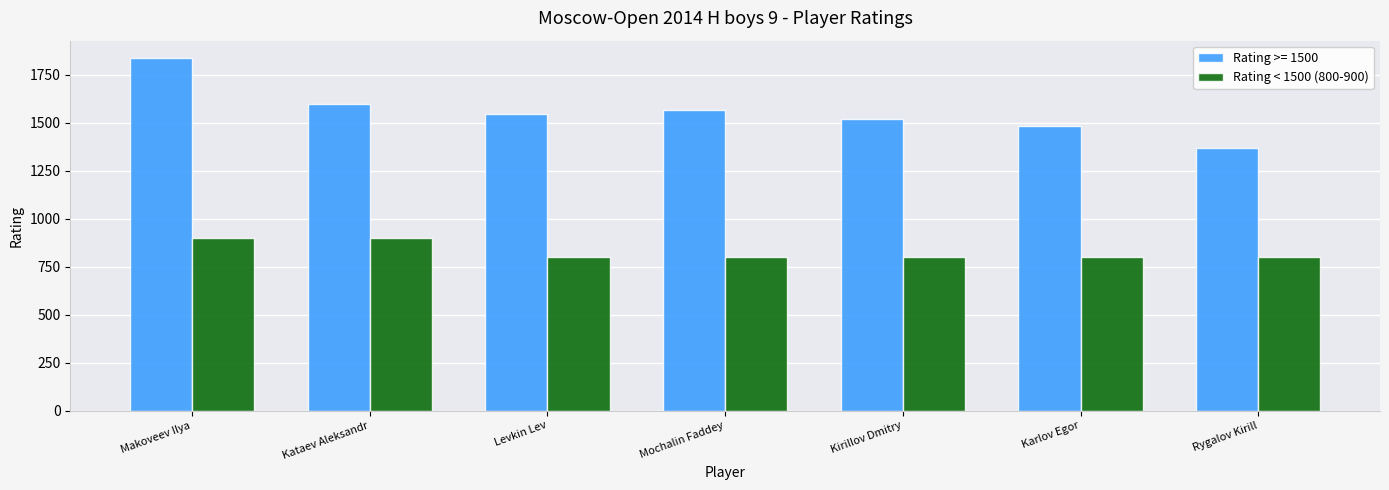

What is the label of the 2nd bar from the right?

Karlov Egor